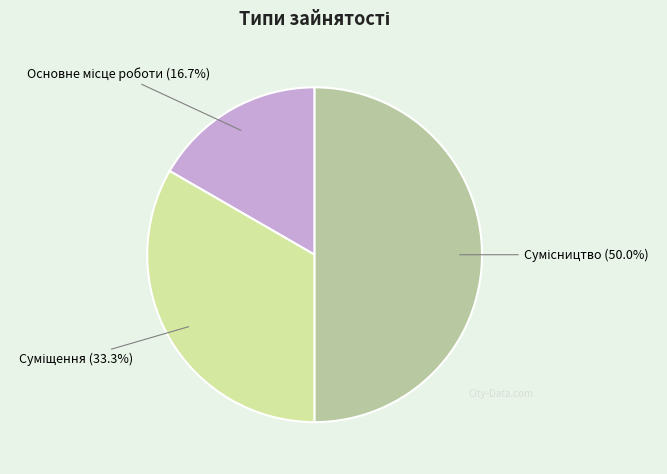

Count the number of slices in the pie.

3